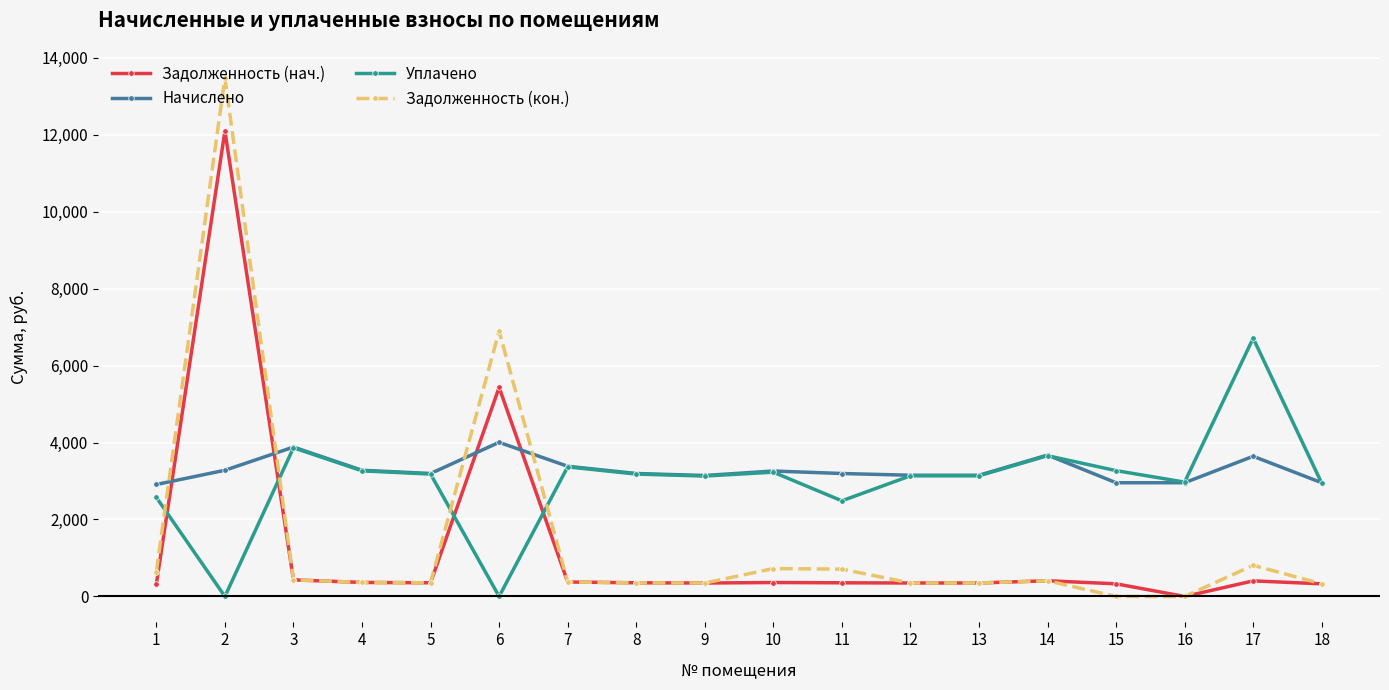

What is the value of the Задолженность (нач.) point at the 14th from the left?

408.2